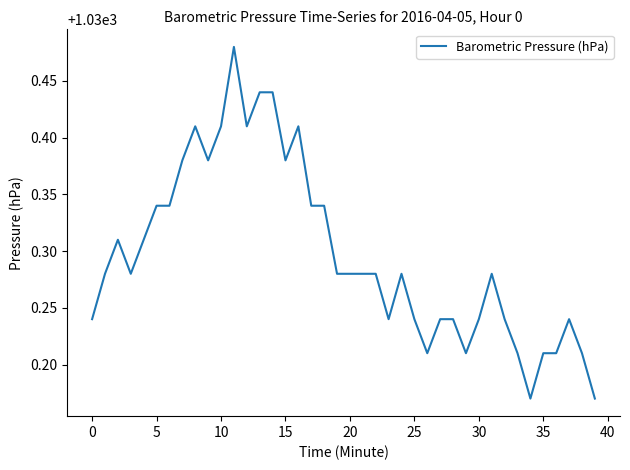

What is the difference between the maximum and minimum values?

0.3